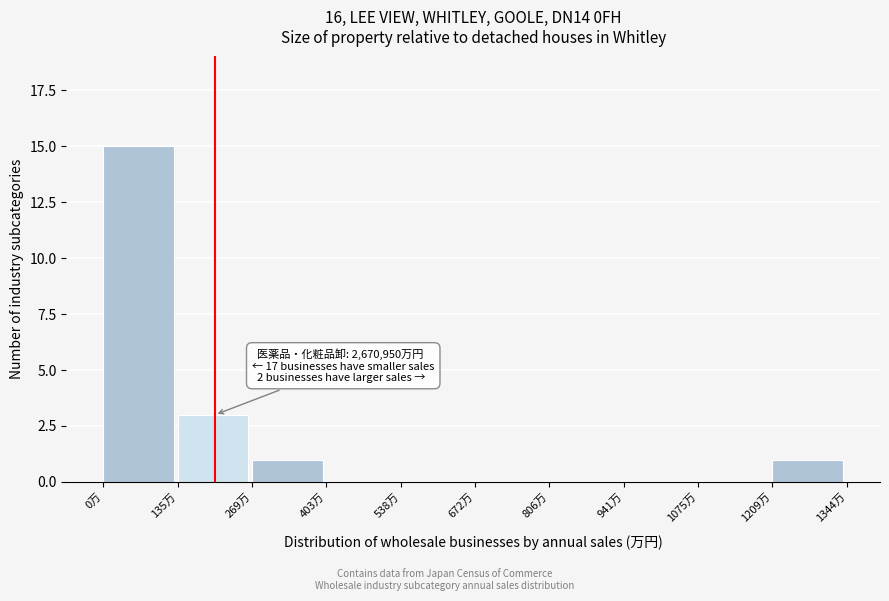

Reading right to left, list all the values displayed in this chart.

1209万=1	1075万=0	941万=0	806万=0	672万=0	538万=0	403万=0	269万=1	135万=3	0万=15